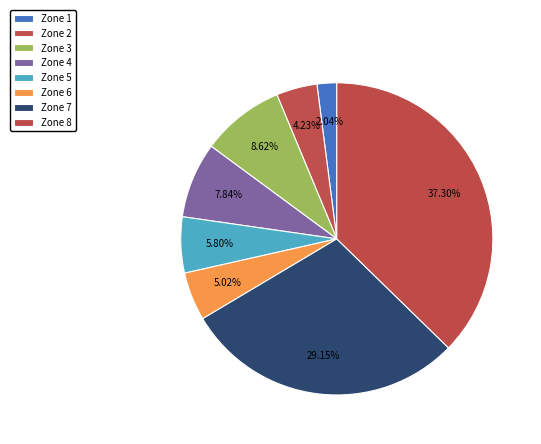

How many segments does this pie chart have?

8